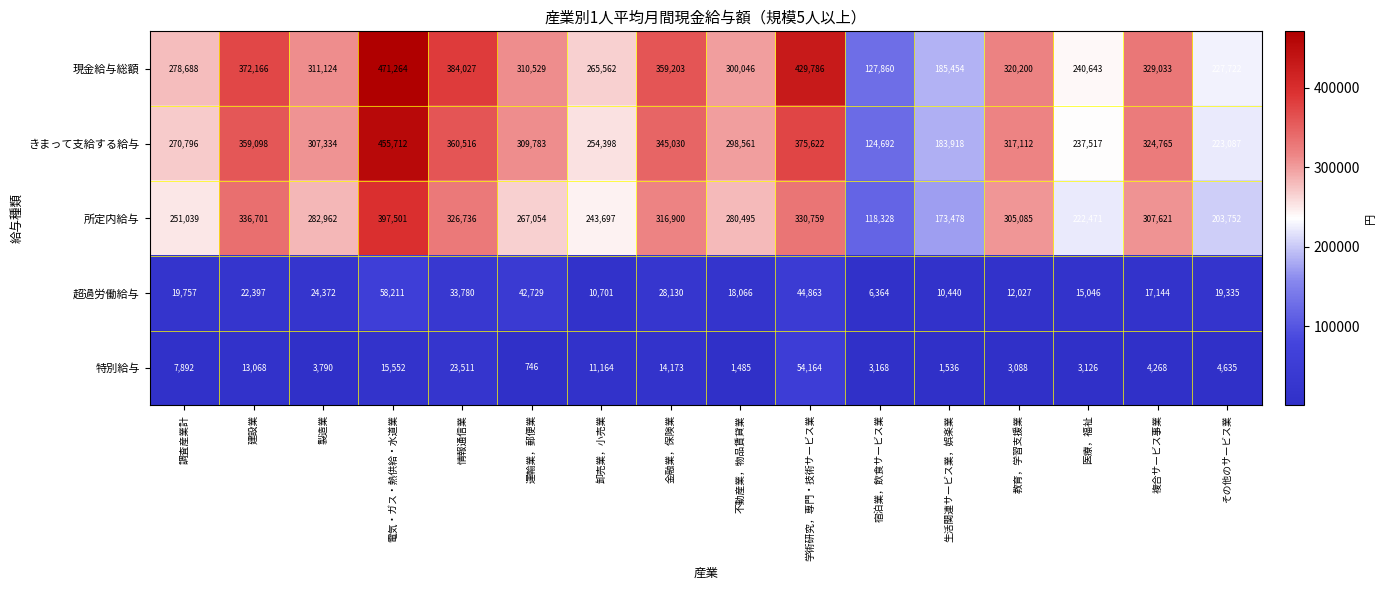

True or false: 超過労働給与 has a value of 24372 at 製造業.

True